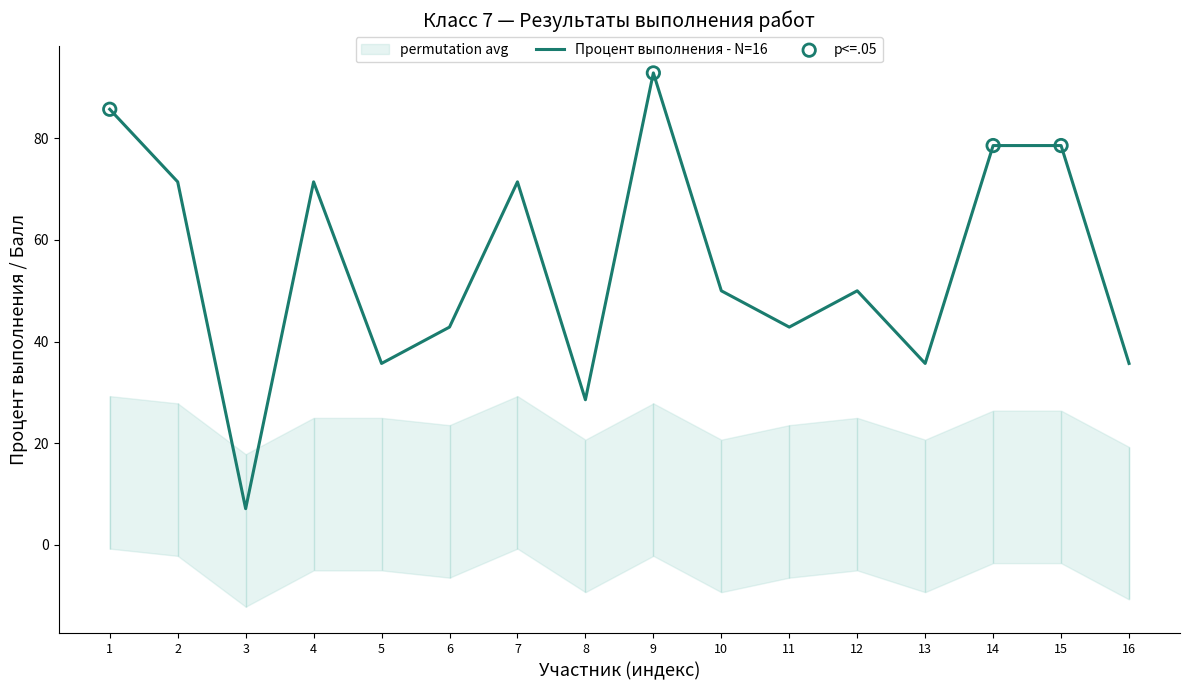

What is the total value across all series at Работа 6?

47.9